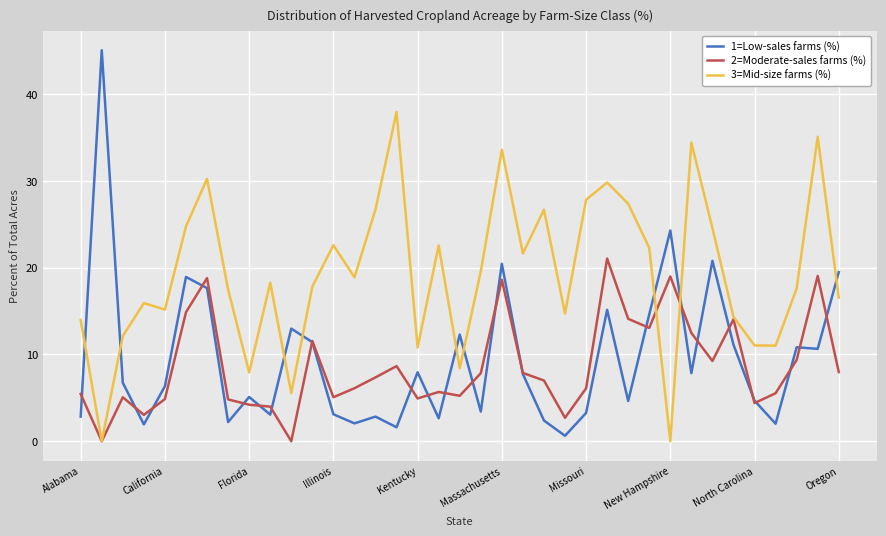

True or false: 3=Mid-size farms (%) and 1=Low-sales farms (%) intersect in this chart.

True